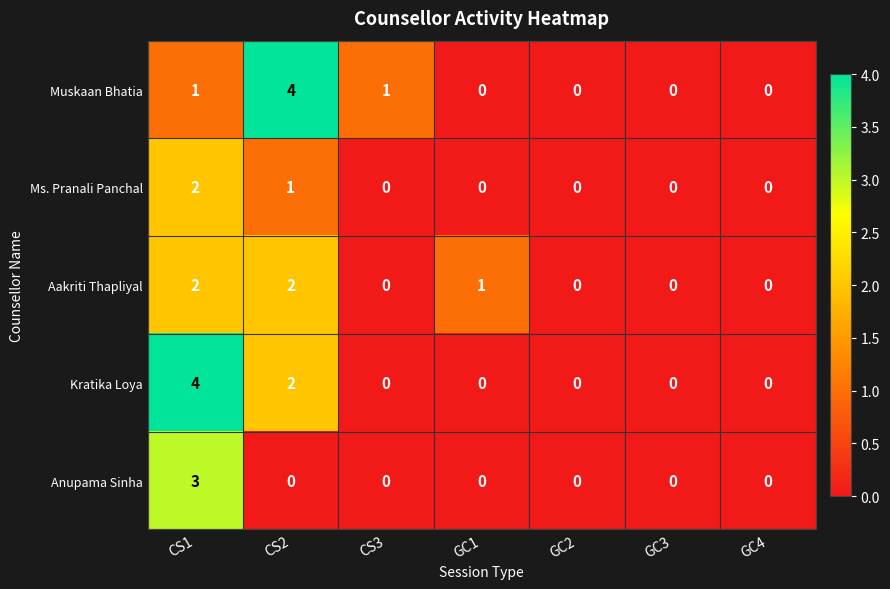

At which label is Ms. Pranali Panchal closest to 1?

CS2